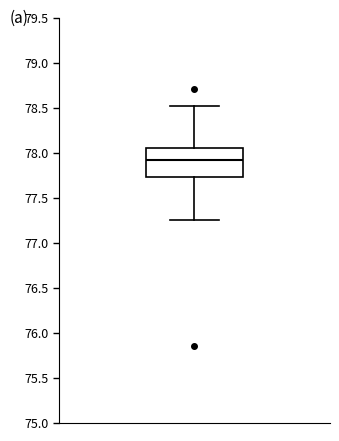

Read this box plot against the y-axis: the position of the median line, the range covered by the box, and the ends of both whiskers. The values are not printed on the chart, so give them approximately, as read against the axis.

median 77.90, box 77.75 to 78.05, whiskers 77.25 to 78.50